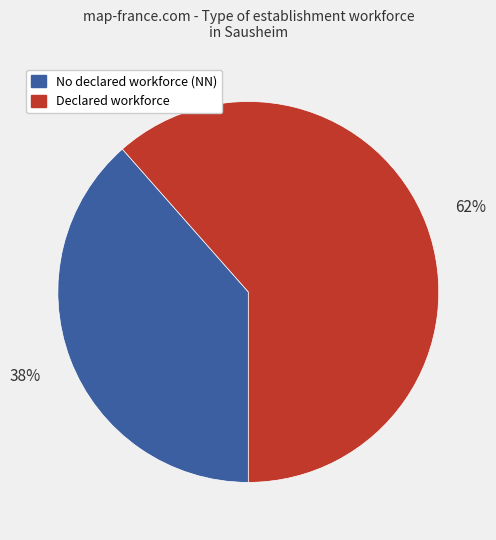

To the nearest percent, what percentage of the pie is Declared workforce?

62%